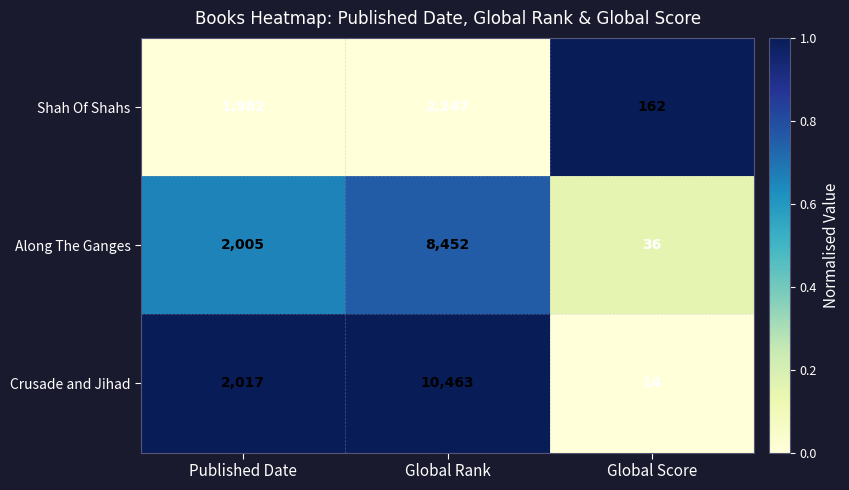

The value of Shah Of Shahs at Published Date is 1982. True or false?

True